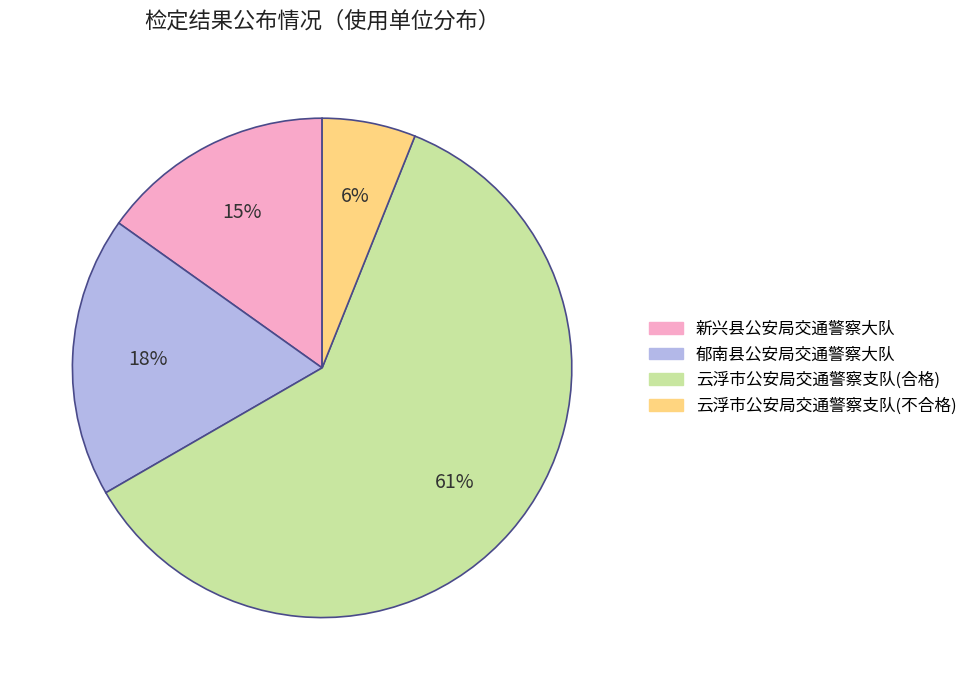

What percentage is the 新兴县公安局交通警察大队 slice, to the nearest percent?

15%